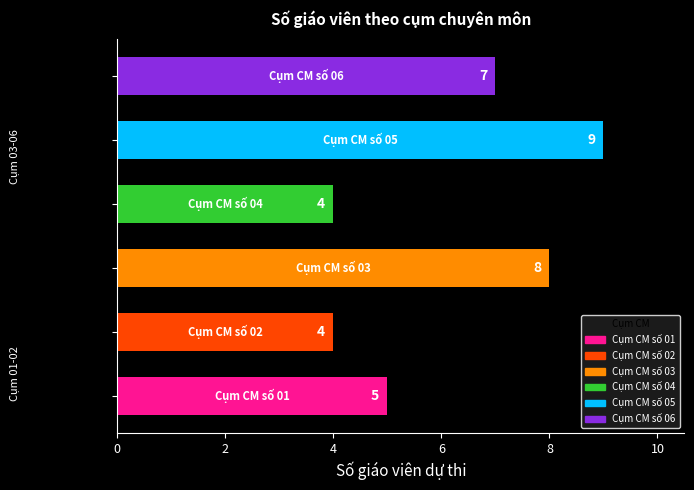

Count the values in the range 4 to 8.

5